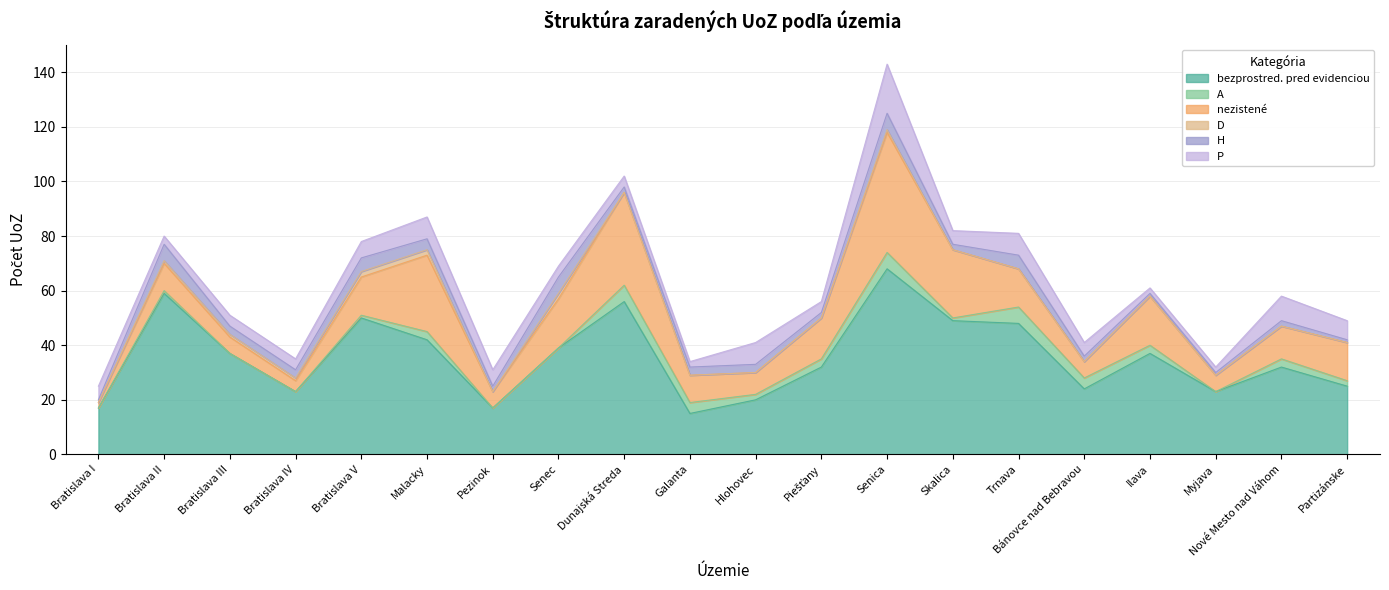

At Trnava, list the series in order from largest to smallest.

bezprostred. pred evidenciou, nezistené, P, A, H, D